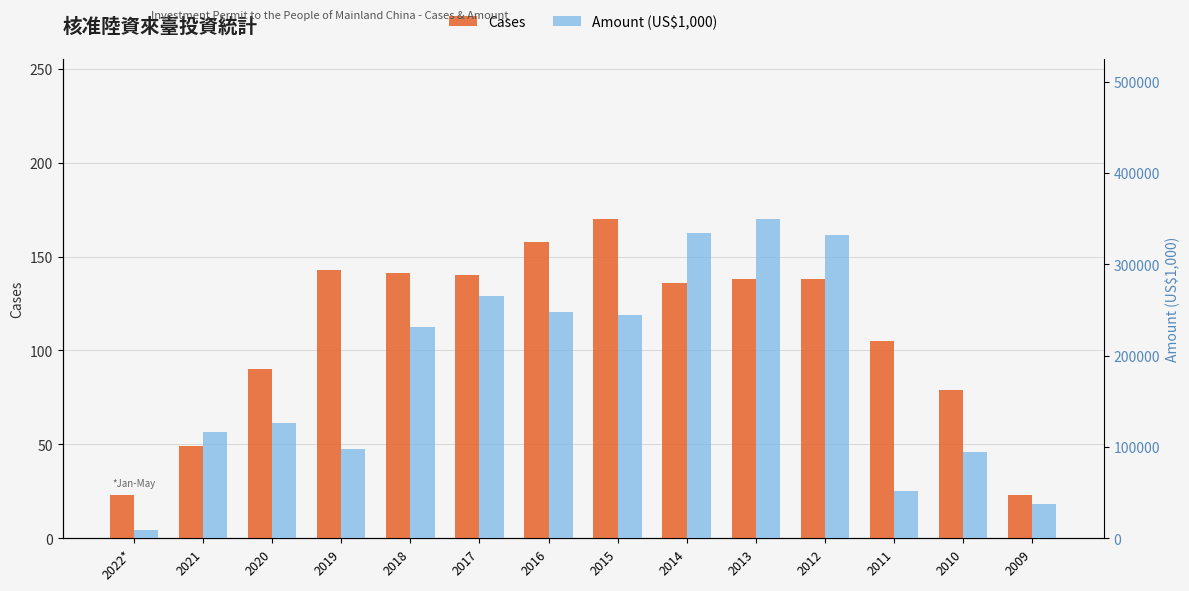

Which series has the largest total across all categories?

Amount (US$1,000)